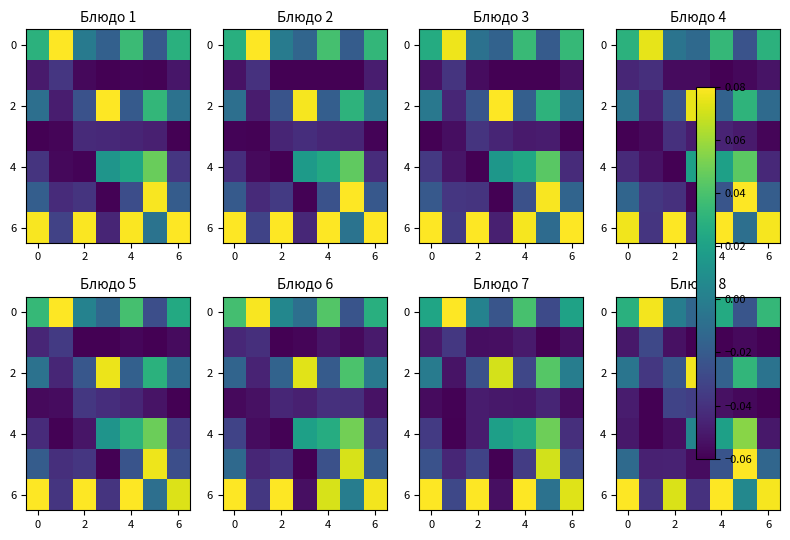

The 4 series shows -0.1 at 0. True or false?

True